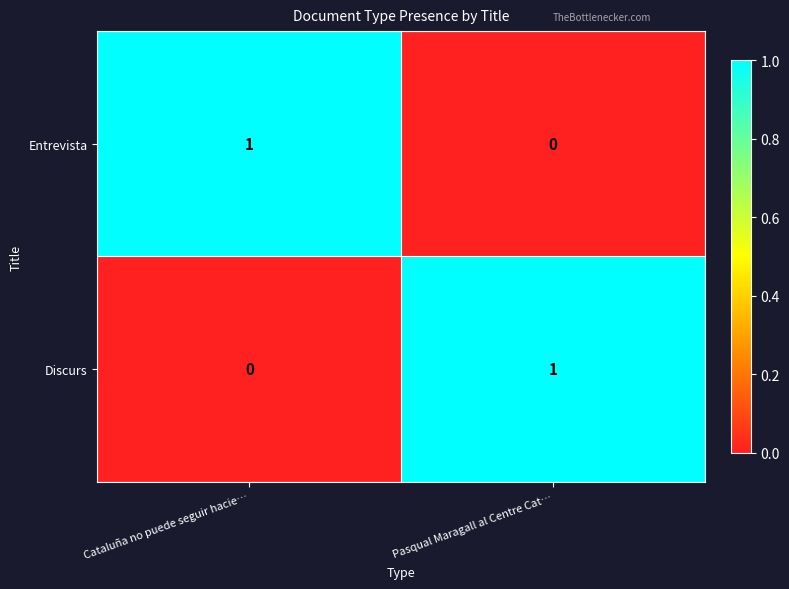

Is the value of Discurs at Cataluña no puede seguir hacie… greater than the value of Entrevista at Cataluña no puede seguir hacie…?

No